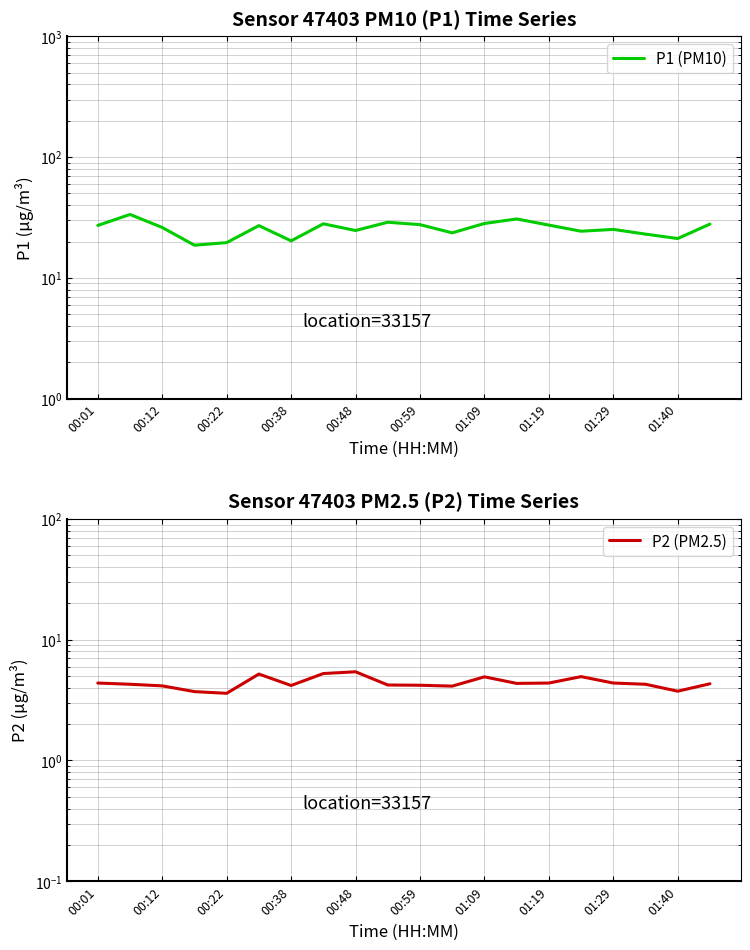

What is the difference between the maximum and minimum values in the P1 (PM10) series?

14.9